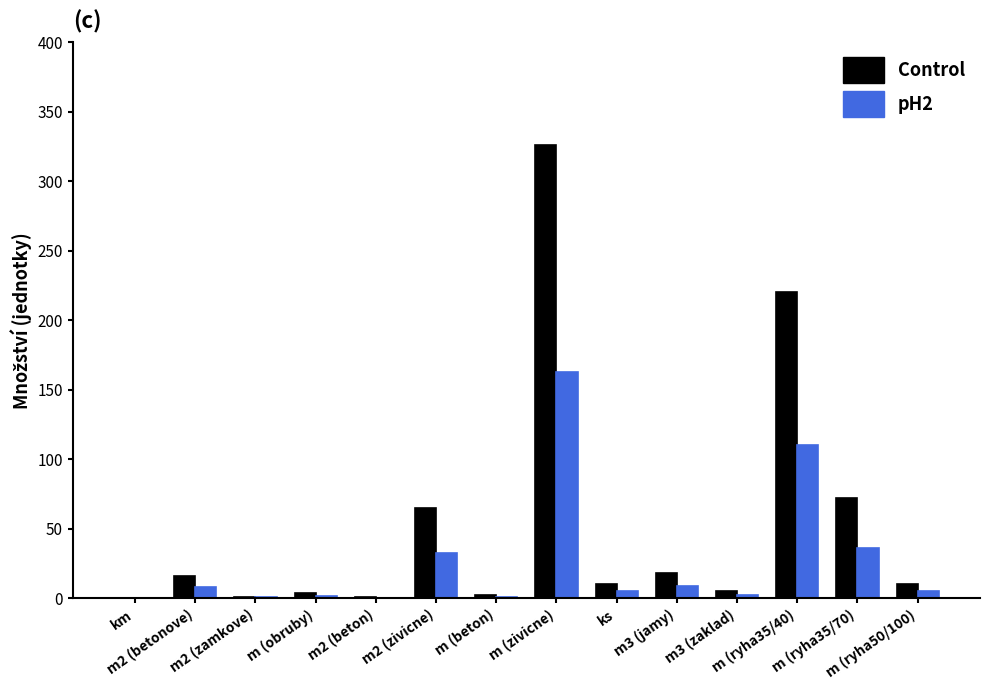

How many data points does each series have?

14